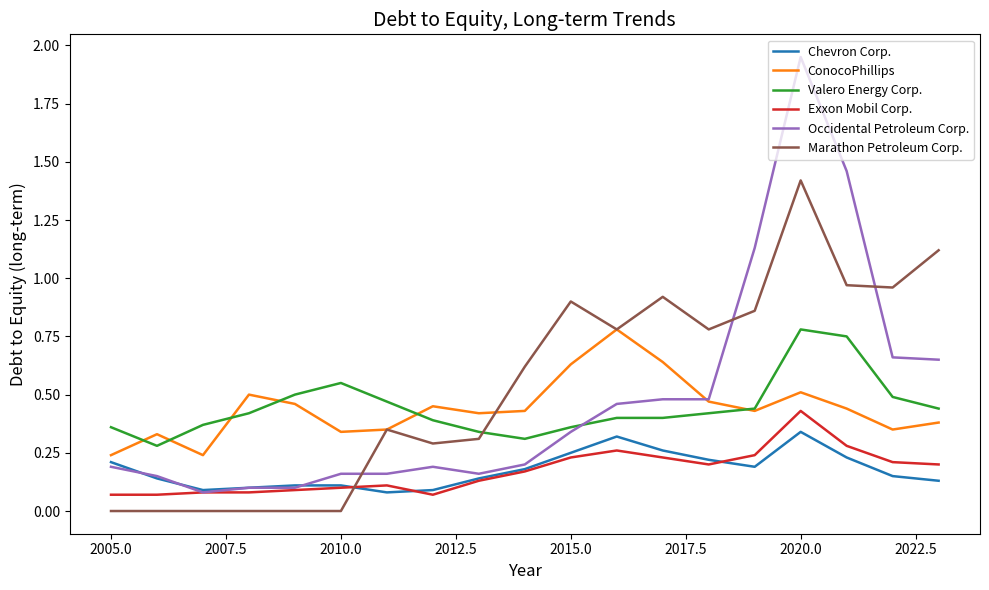

Which series has the widest spread of values?

Occidental Petroleum Corp.